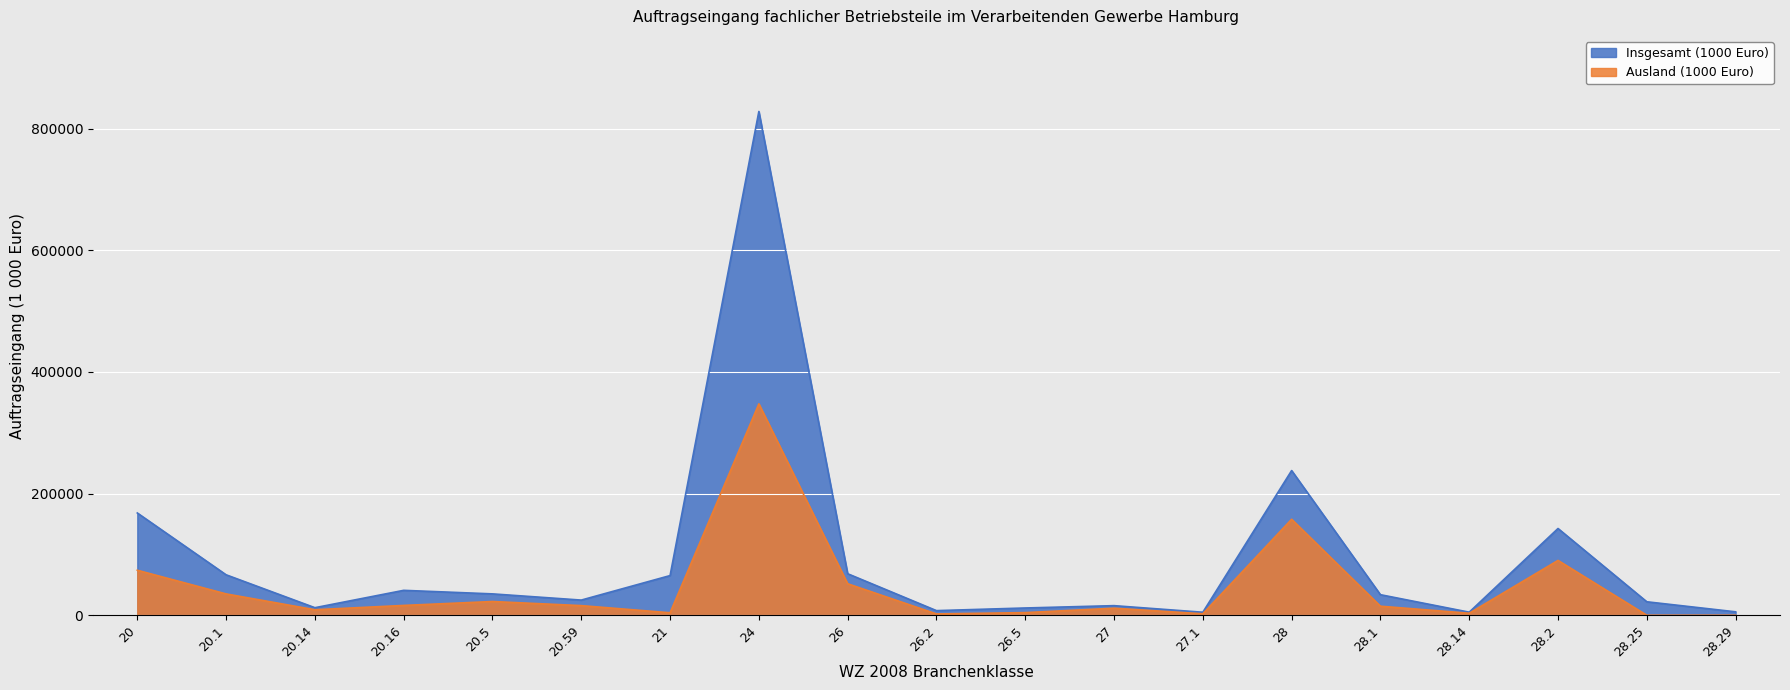

List the series in order of their overall mean, lowest first.

Ausland (1000 Euro), Insgesamt (1000 Euro)